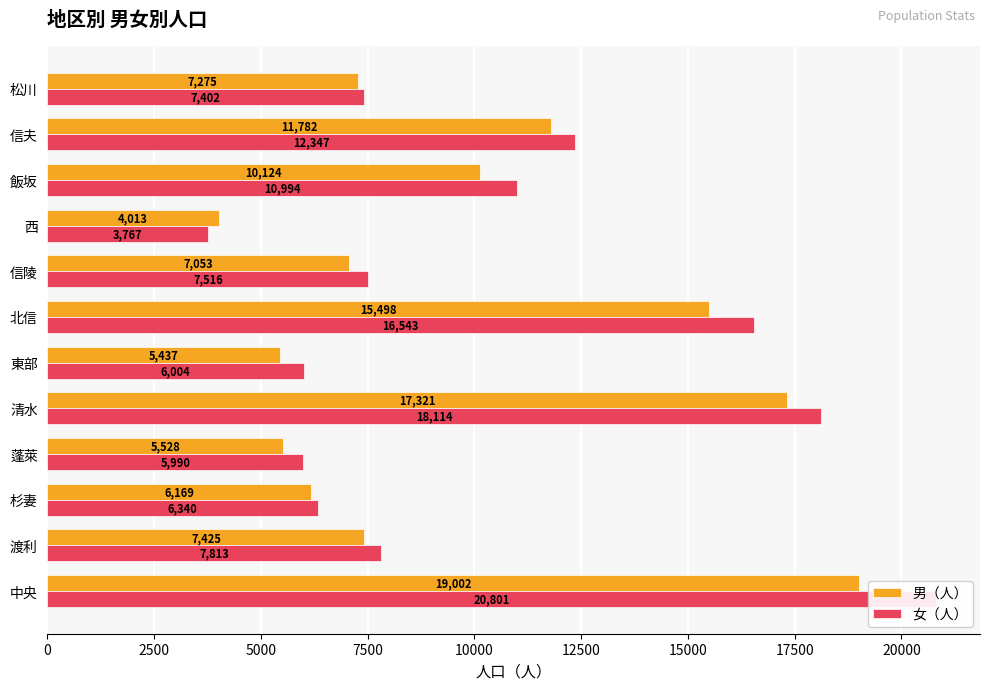

True or false: 男（人） has a value of 9425 at 信陵.

False